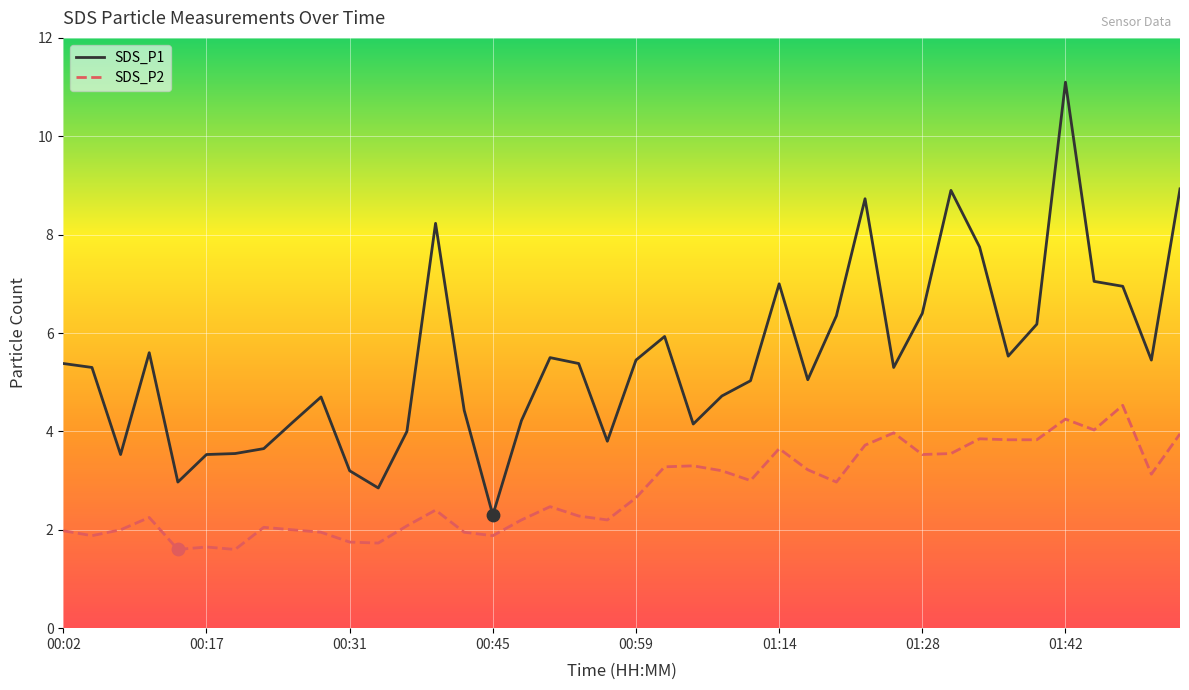

What are all the series names shown in the legend?

SDS_P1, SDS_P2